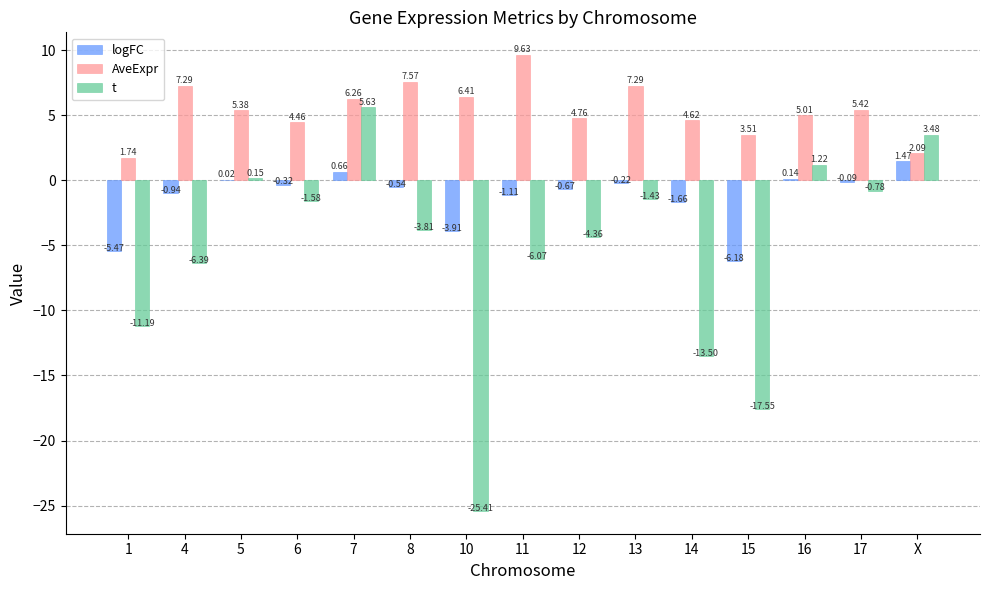

Count the number of data series in this chart.

3